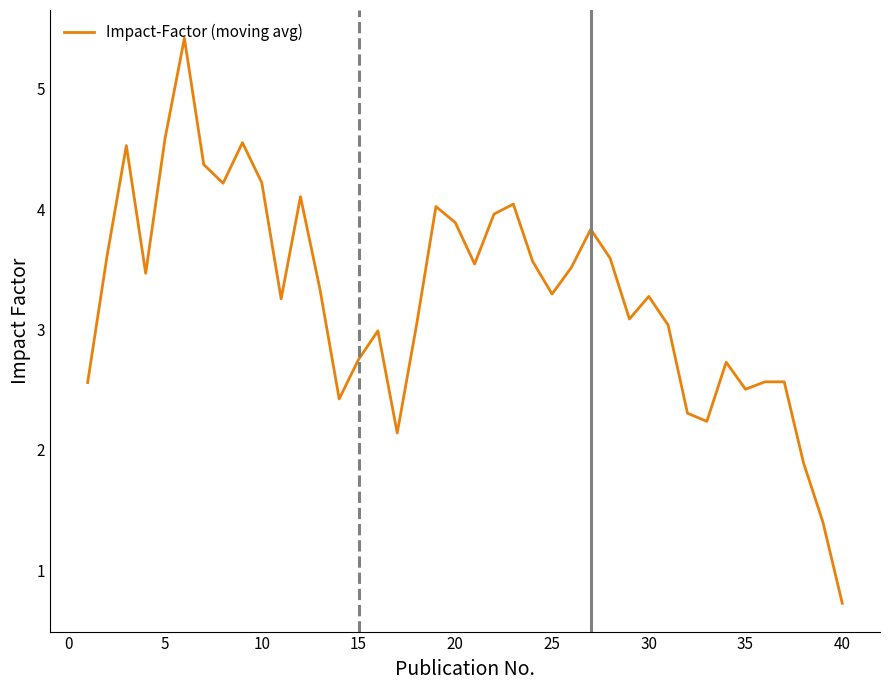

What is the difference between the maximum and minimum values?

4.7